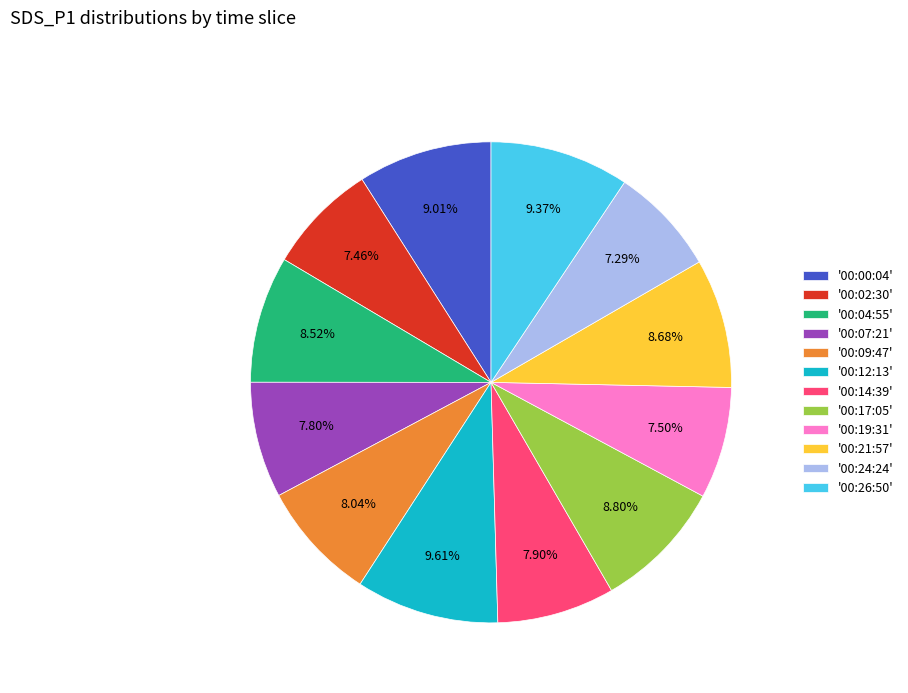

Which has a higher value, '00:26:50' or '00:04:55'?

'00:26:50'